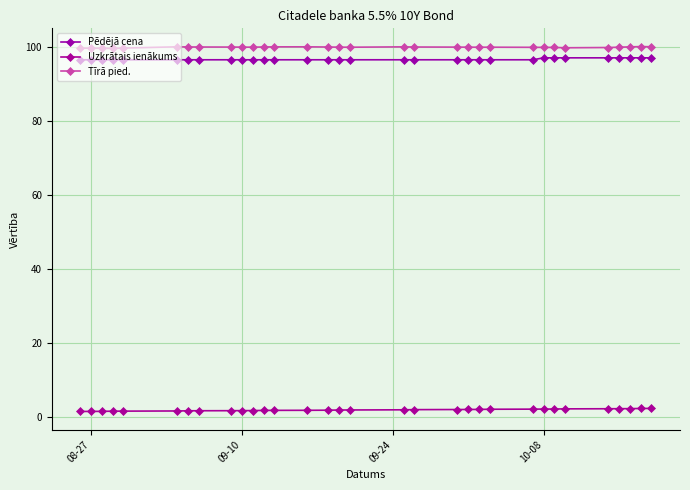

True or false: Pēdējā cena and Tīrā pied. cross at least once.

False